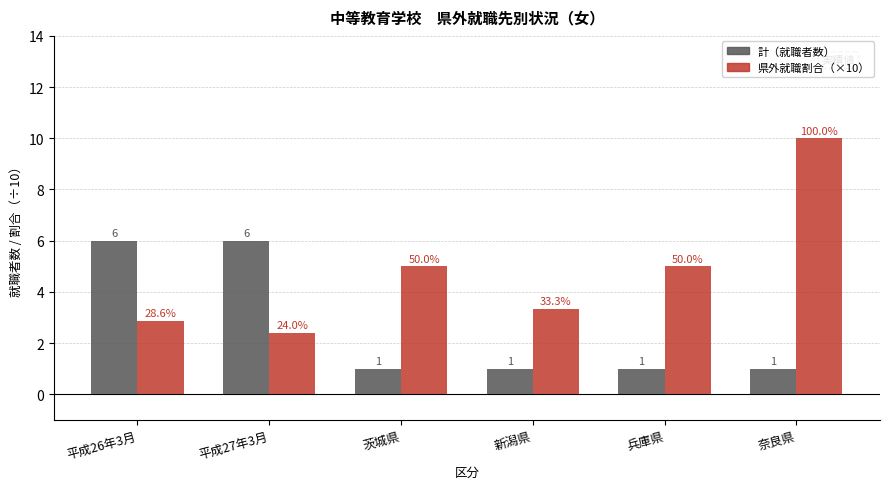

What is the value of the 計（就職者数） bar at the 3rd from the left?

1.0